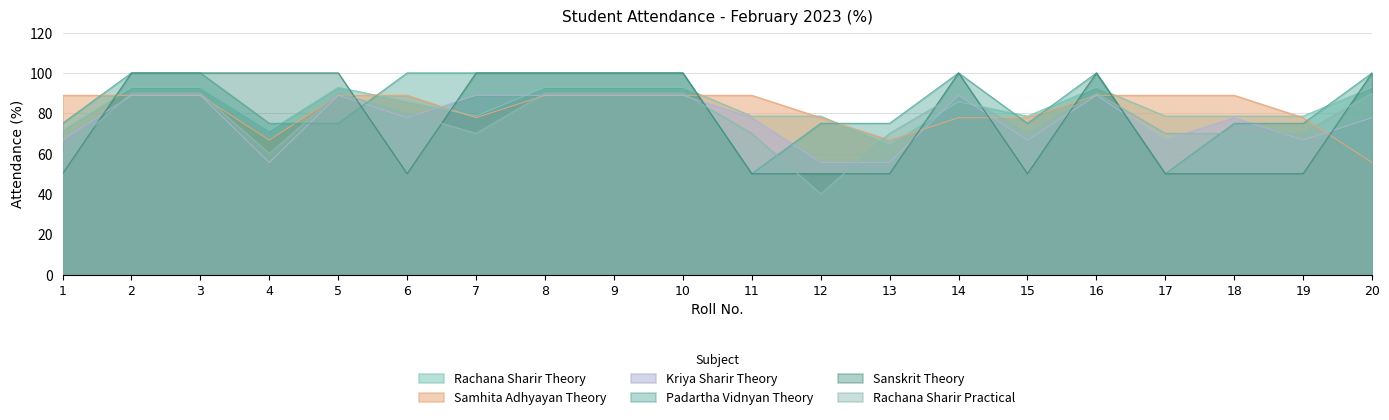

How many times do Kriya Sharir Theory and Sanskrit Theory cross each other?

9